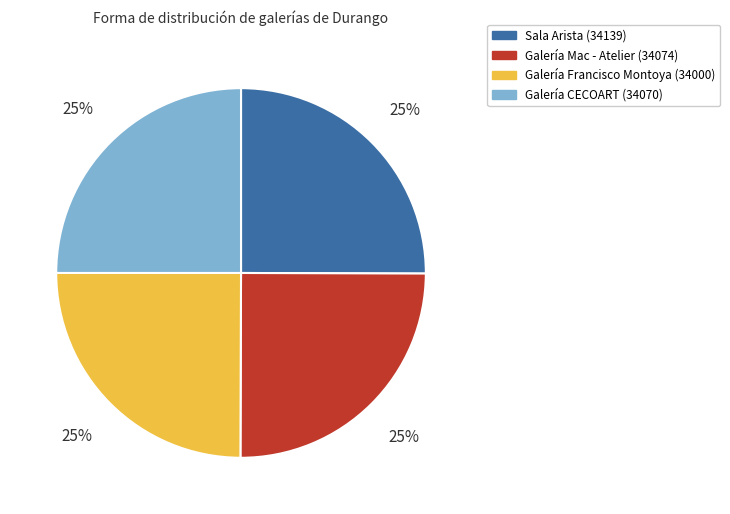

Is there a majority slice in this chart?

No